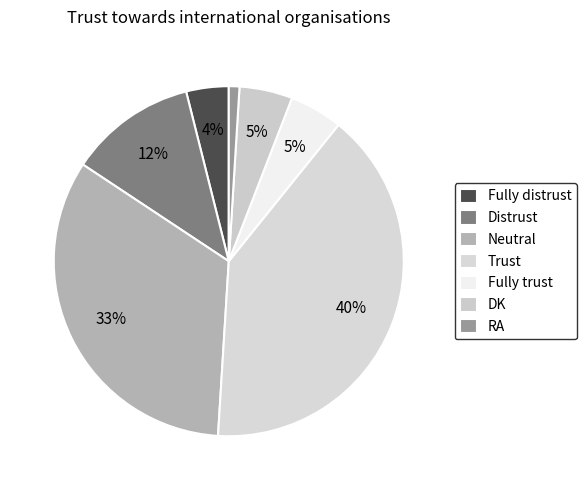

To the nearest percent, what portion does RA represent?

1%